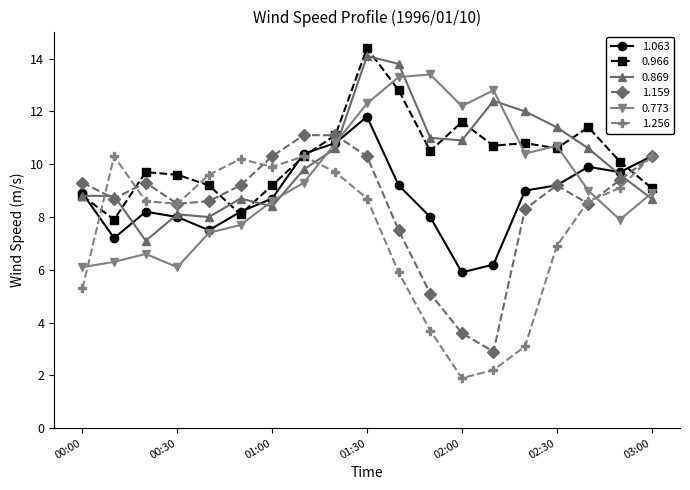

True or false: 0.869 has more than 0 points higher than both neighbors.

True